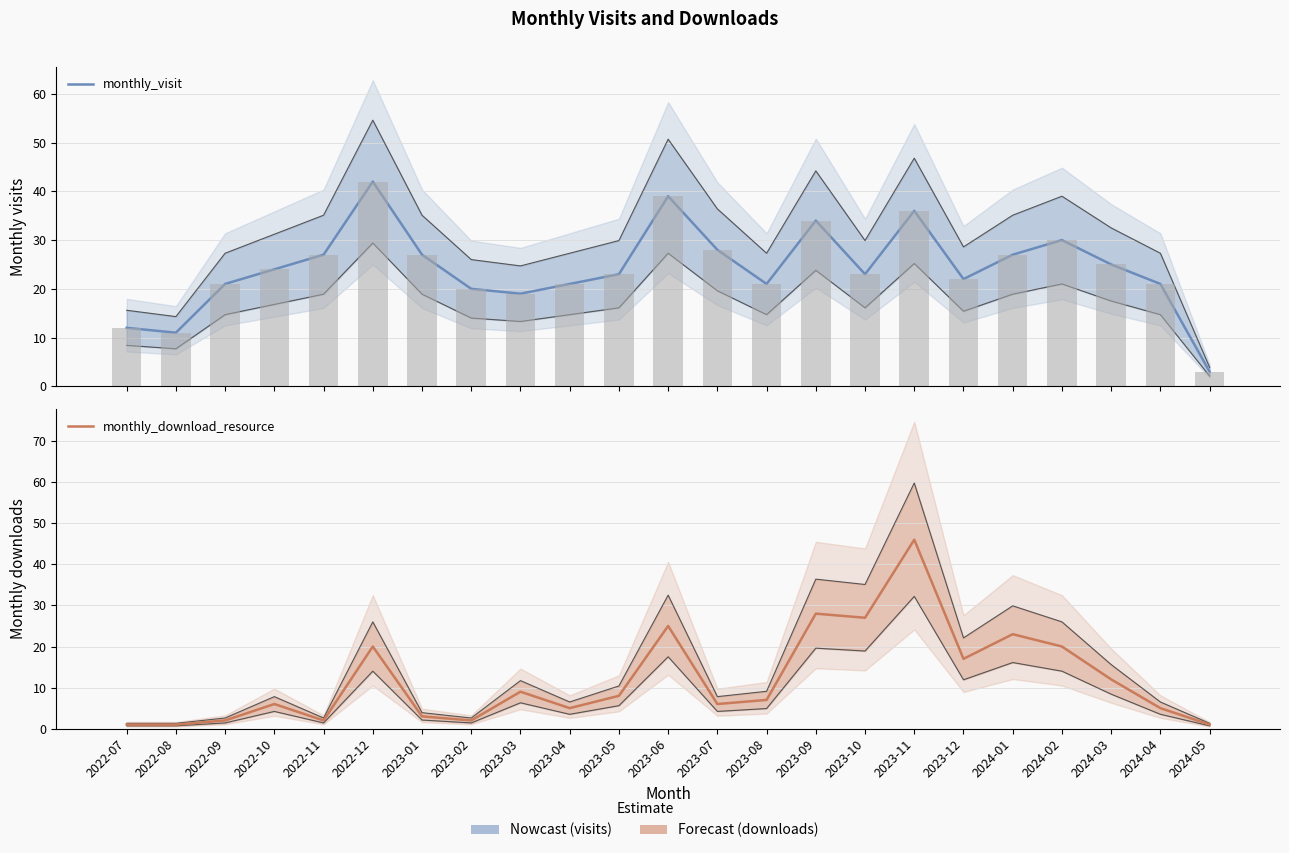

Between 2022-07 and 2023-07, which is larger?

2023-07